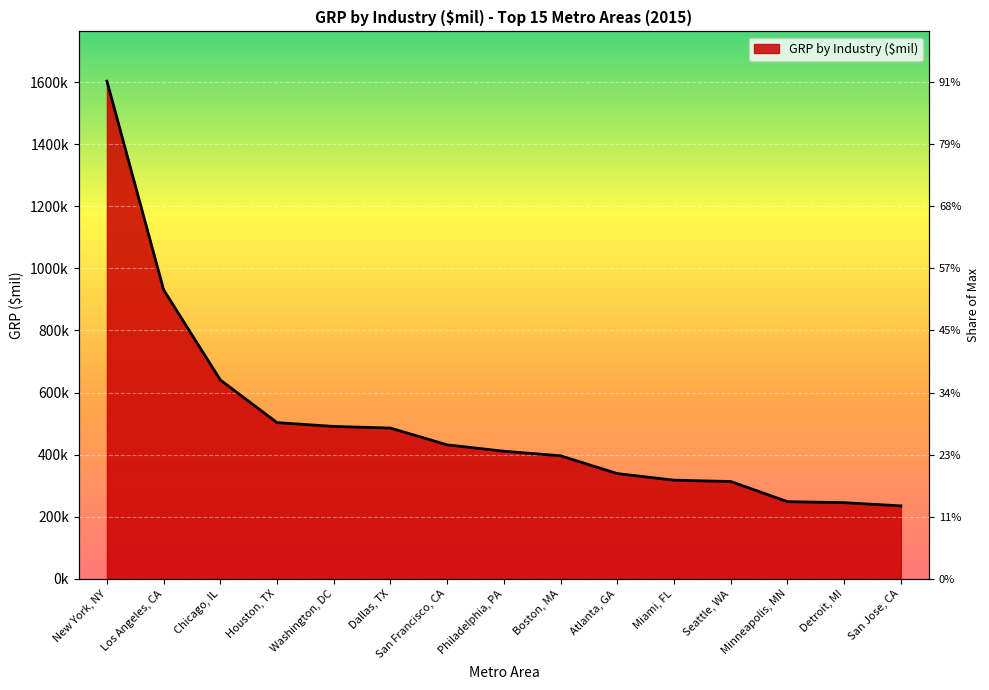

Between San Francisco, CA and Houston, TX, which is larger?

Houston, TX